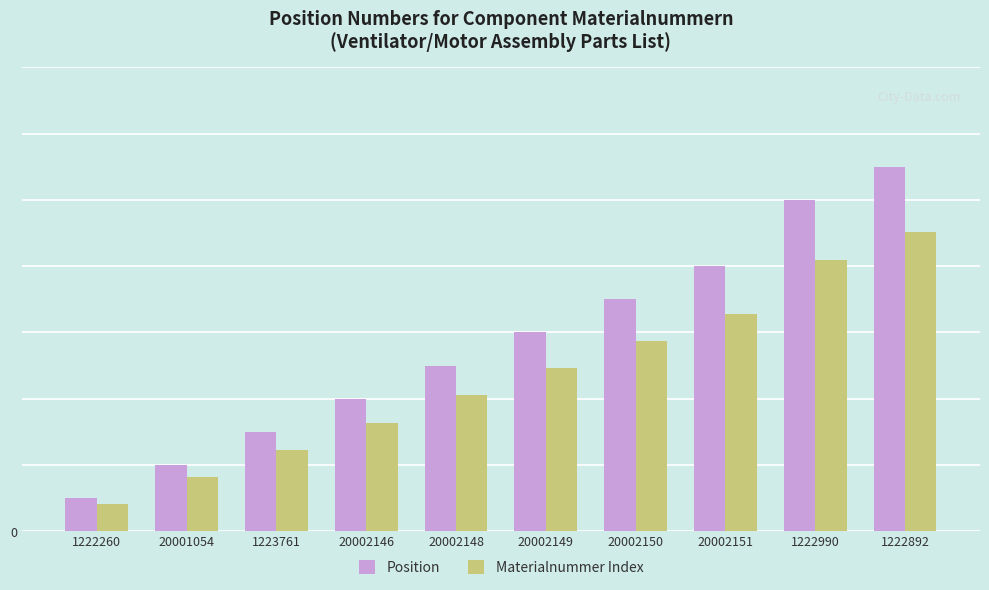

Which series has the widest spread of values?

Position